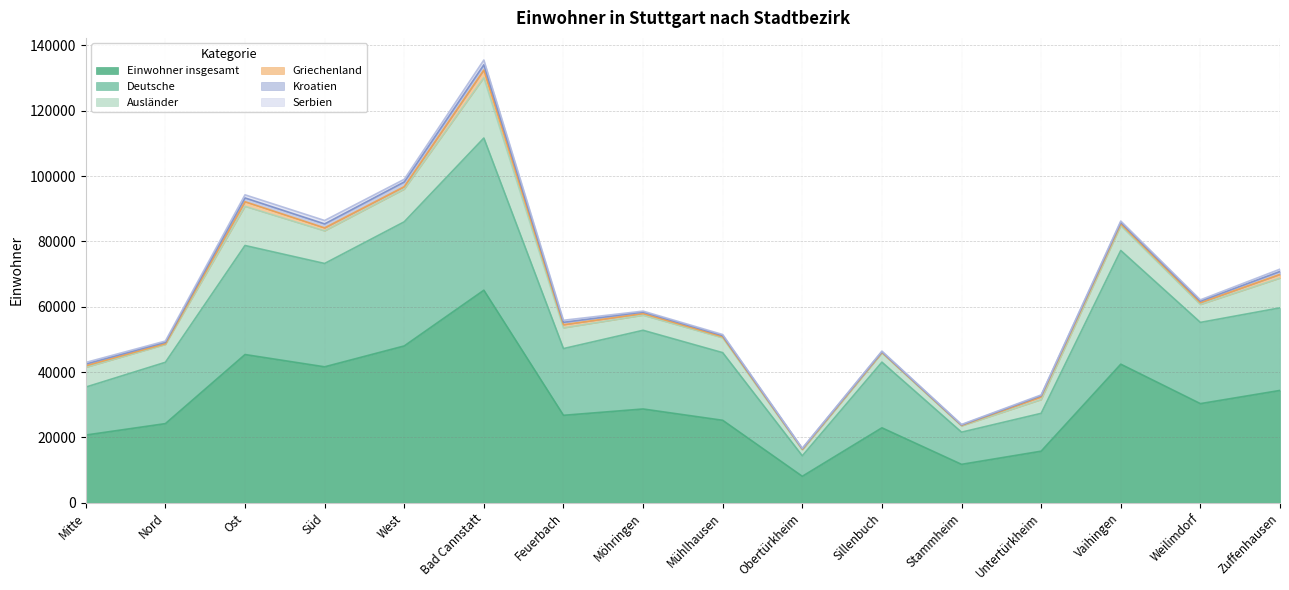

Is the value of Serbien at Obertürkheim greater than the value of Griechenland at Untertürkheim?

No